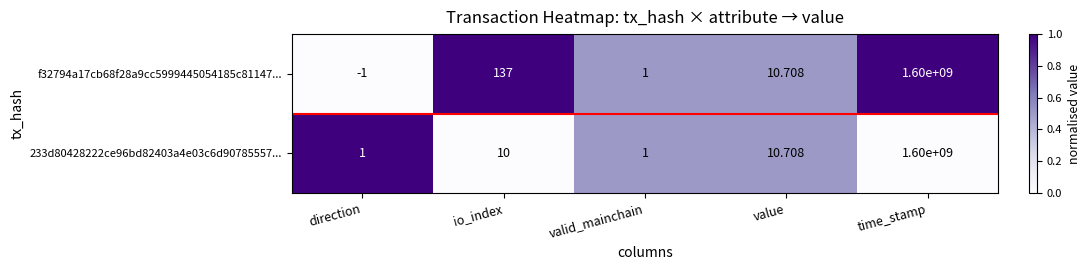

Which label corresponds to the smallest value in the chart?

direction